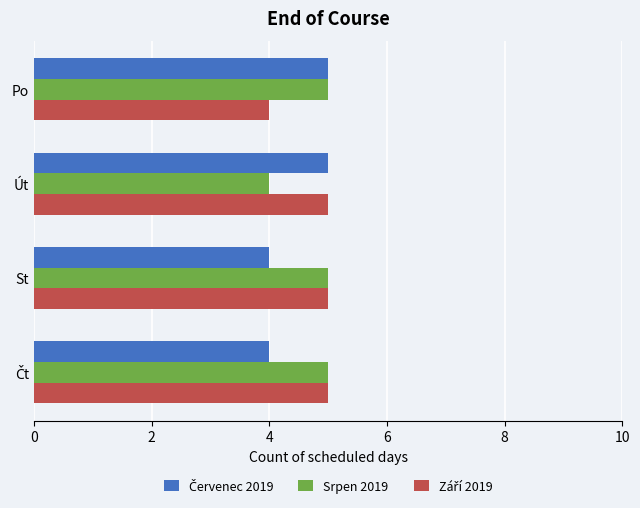

What is the minimum value shown in the chart?

4